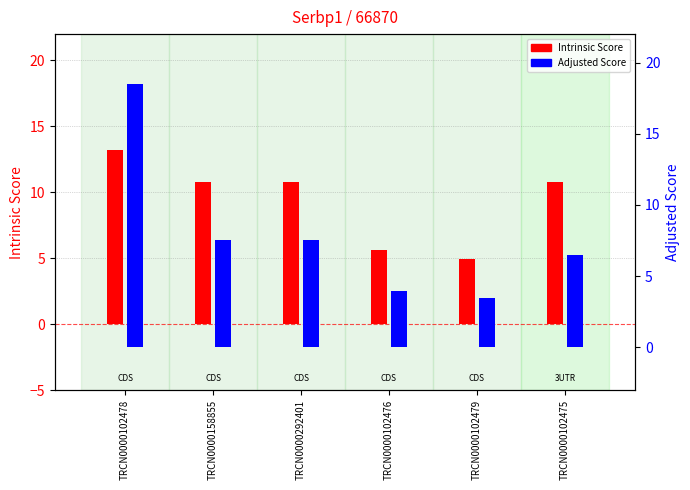

Rank the categories by Adjusted Score value from highest to lowest.

TRCN0000102478, TRCN0000158855, TRCN0000292401, TRCN0000102475, TRCN0000102476, TRCN0000102479